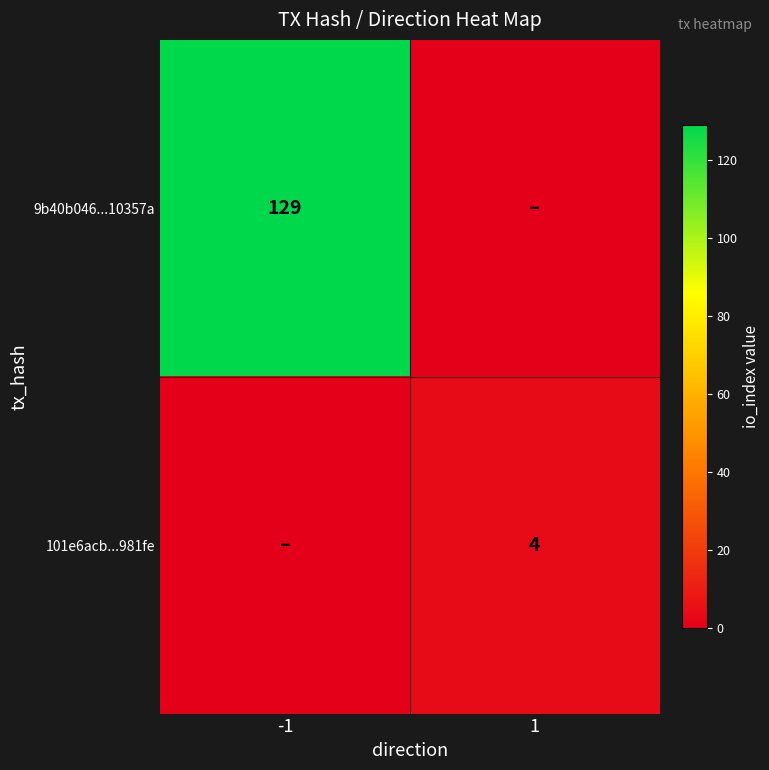

The value of 101e6acb...981fe at 1 is 1. True or false?

False